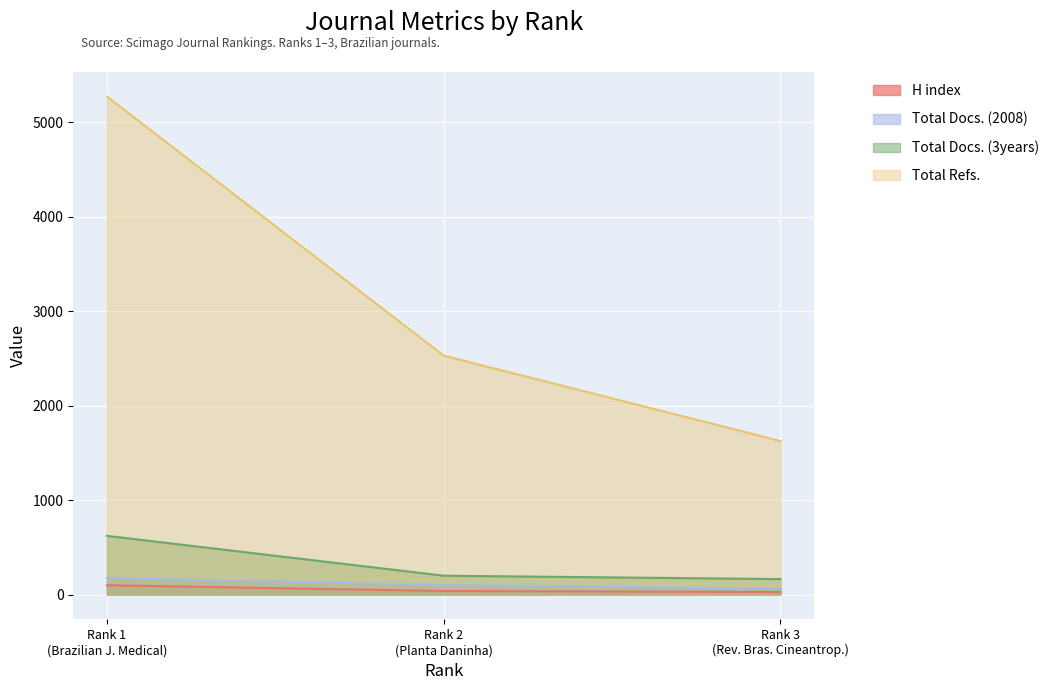

What is the greatest value displayed?

5272